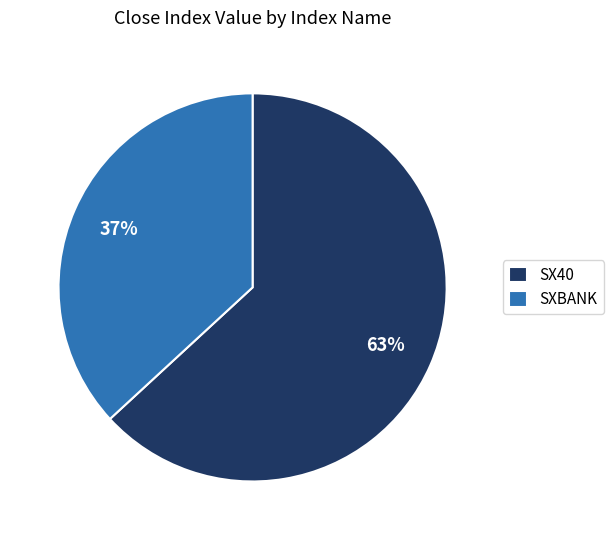

To the nearest percent, what is the difference between the largest and smallest slice percentages?

26%